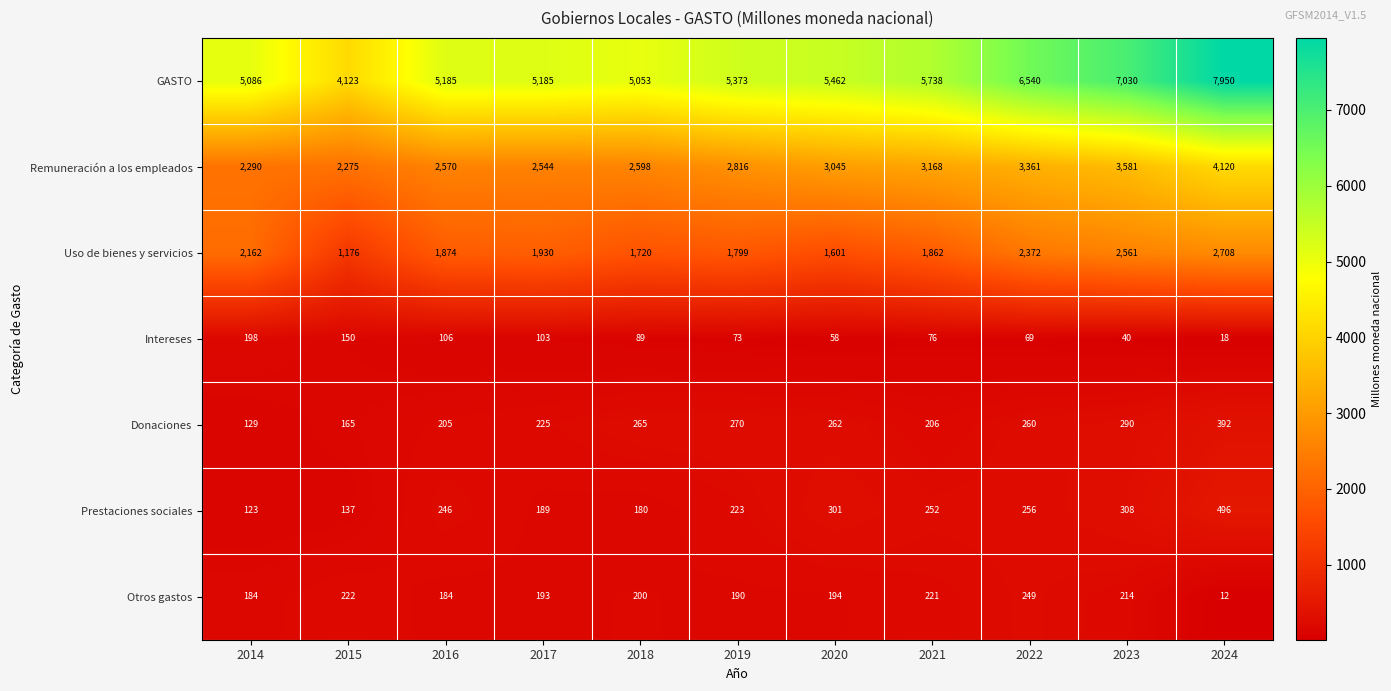

What is the difference between the Otros gastos values at 2019 and 2018?

10